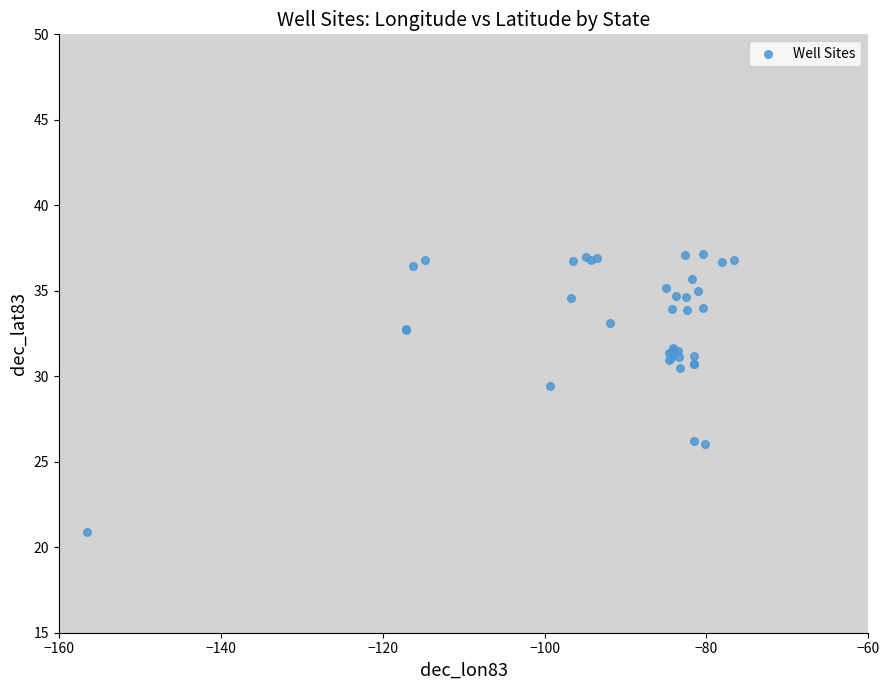

What Y value in the scatter plot is closest to 29?

29.4